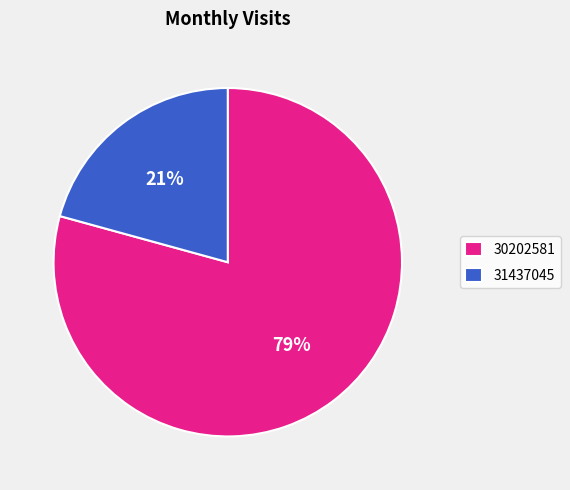

Do 31437045 and 30202581 together represent more than half of the pie?

Yes